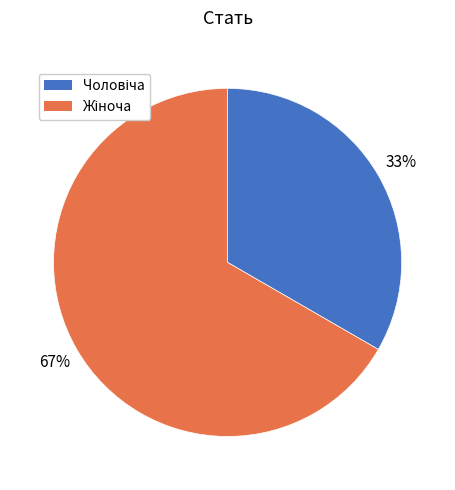

To the nearest percent, what is the average slice percentage?

50%